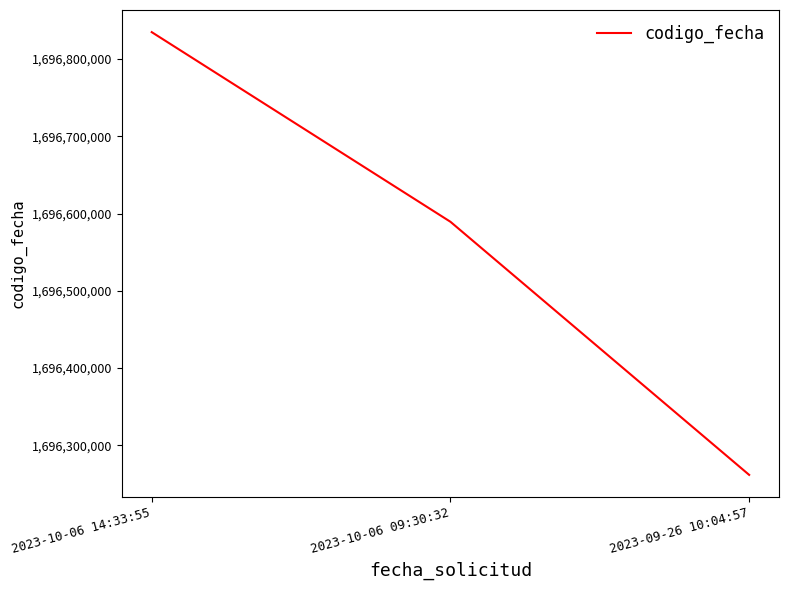

What is the ratio of the value at 2023-10-06 14:33:55 to the value at 2023-10-06 09:30:32?

1.0